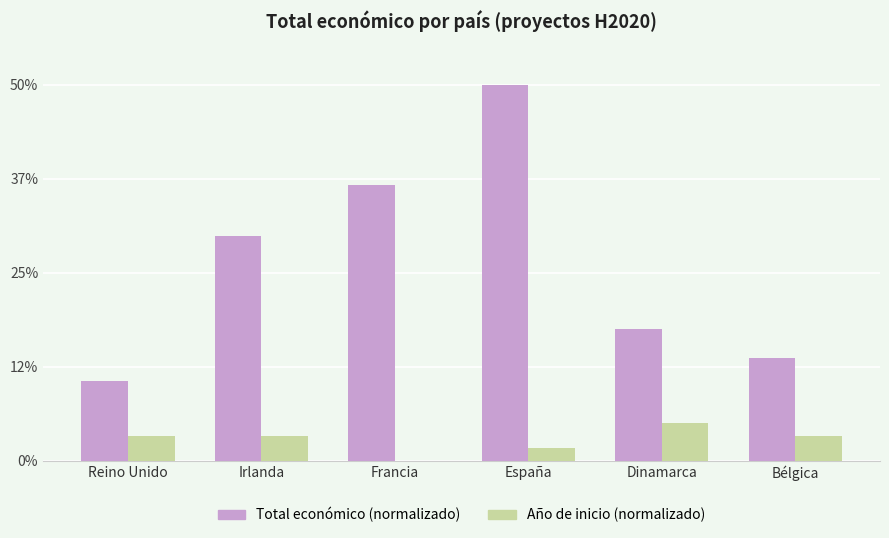

How many positive values does the Año de inicio (normalizado) series have?

5